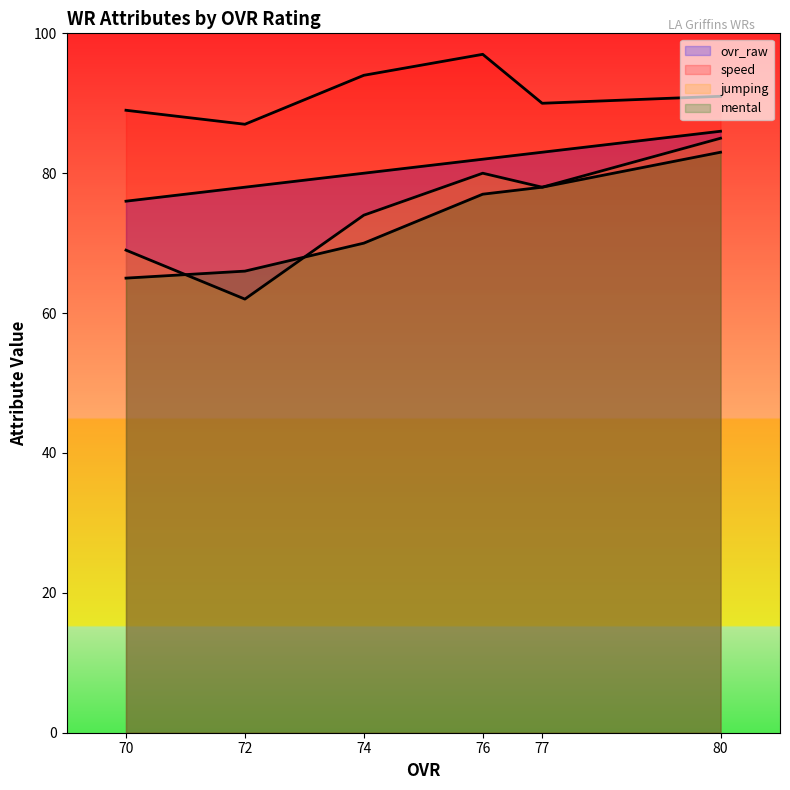

Reading left to right, what are all the values shown in this chart?

ovr_raw: 80=86	77=83	76=82	74=80	72=78	70=76
speed: 80=91	77=90	76=97	74=94	72=87	70=89
jumping: 80=85	77=78	76=80	74=74	72=62	70=69
mental: 80=83	77=78	76=77	74=70	72=66	70=65